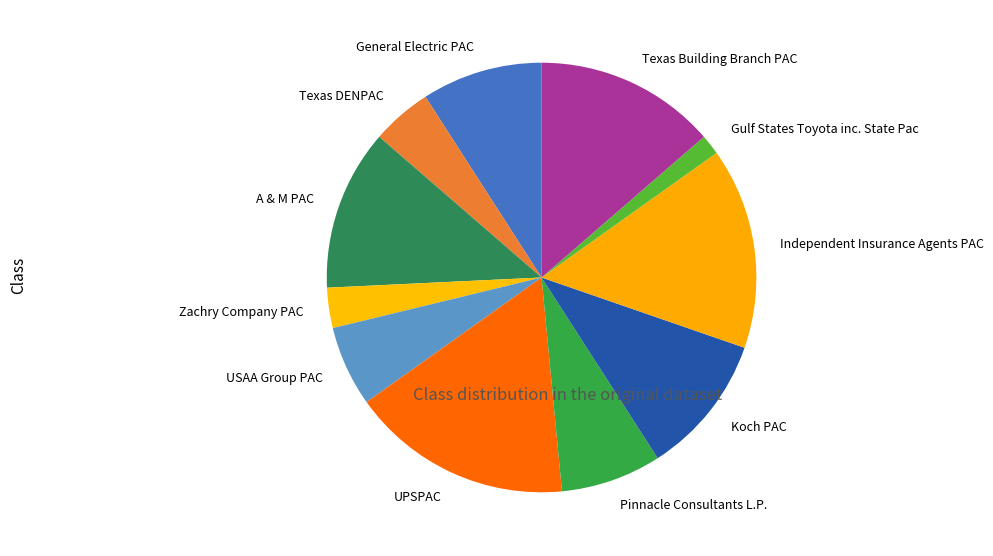

Combined, do A & M PAC and USAA Group PAC account for over 50%?

No